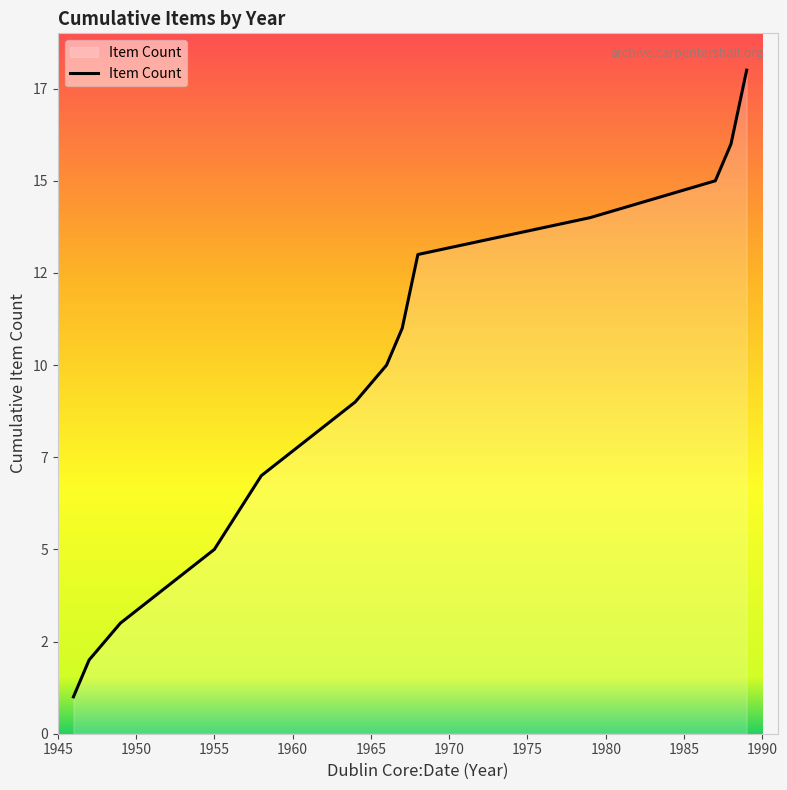

Reading left to right, transcribe all the data shown in this chart.

1	2	3	4	5	7	8	9	10	11	13	14	15	16	18